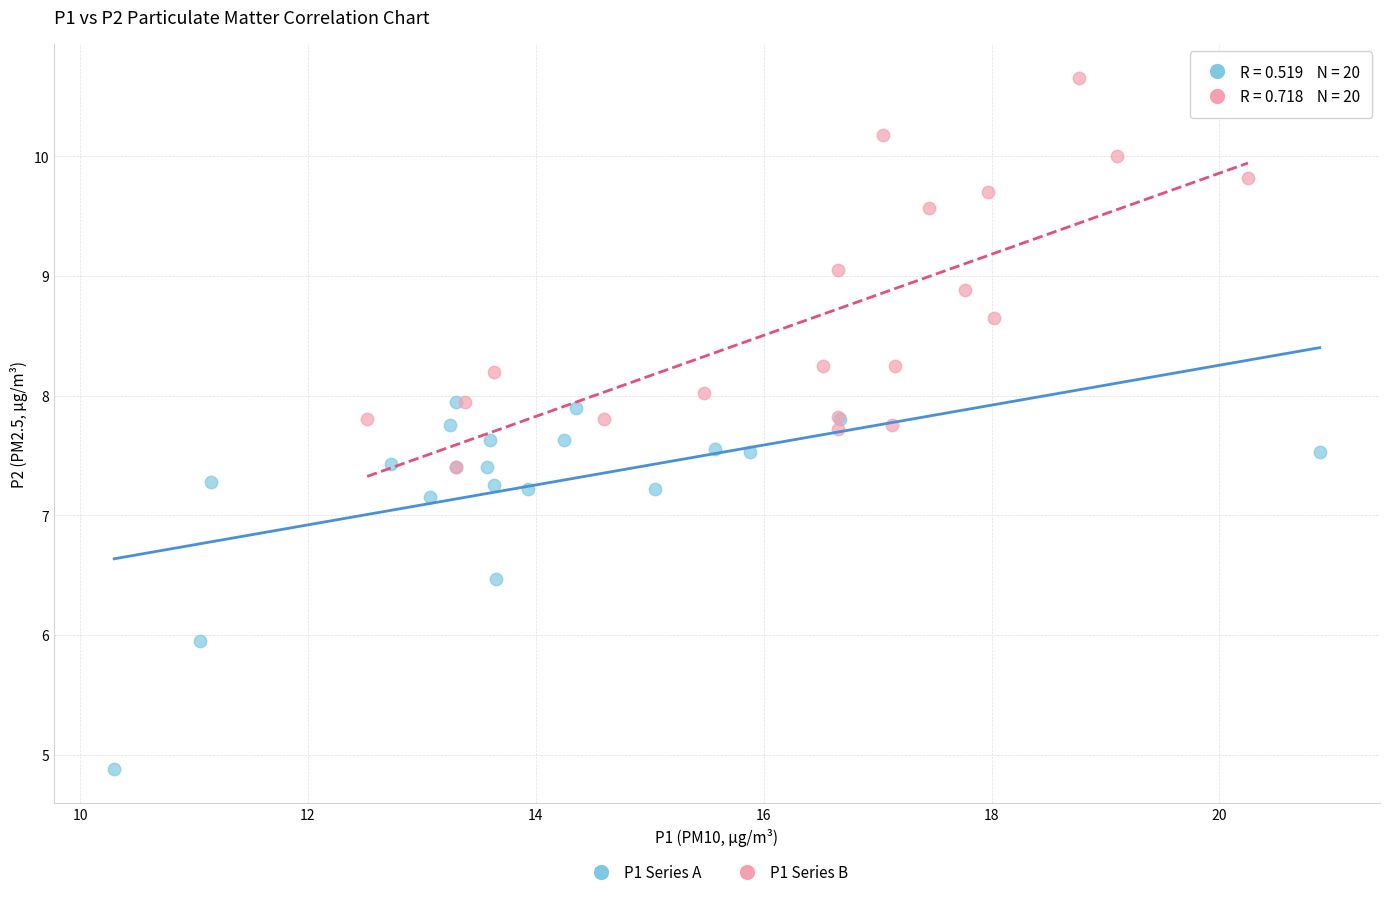

Which series reaches the maximum Y coordinate?

P1 Series B